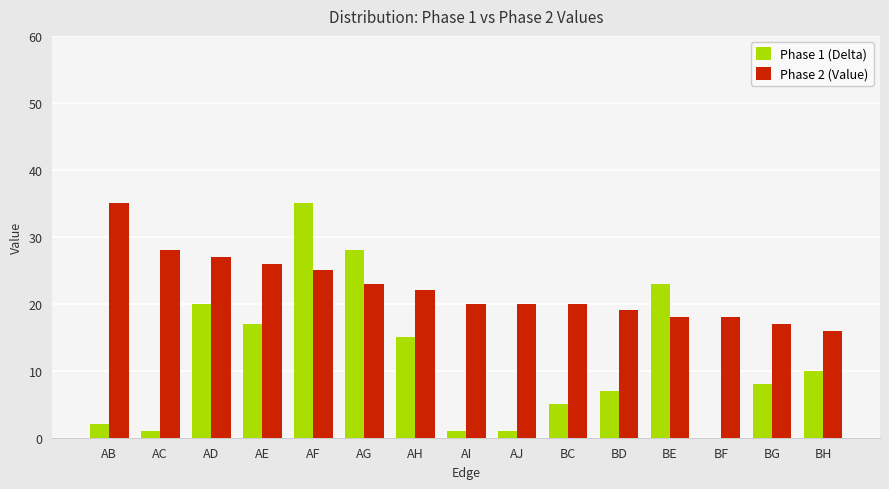

How many groups of bars are there?

15